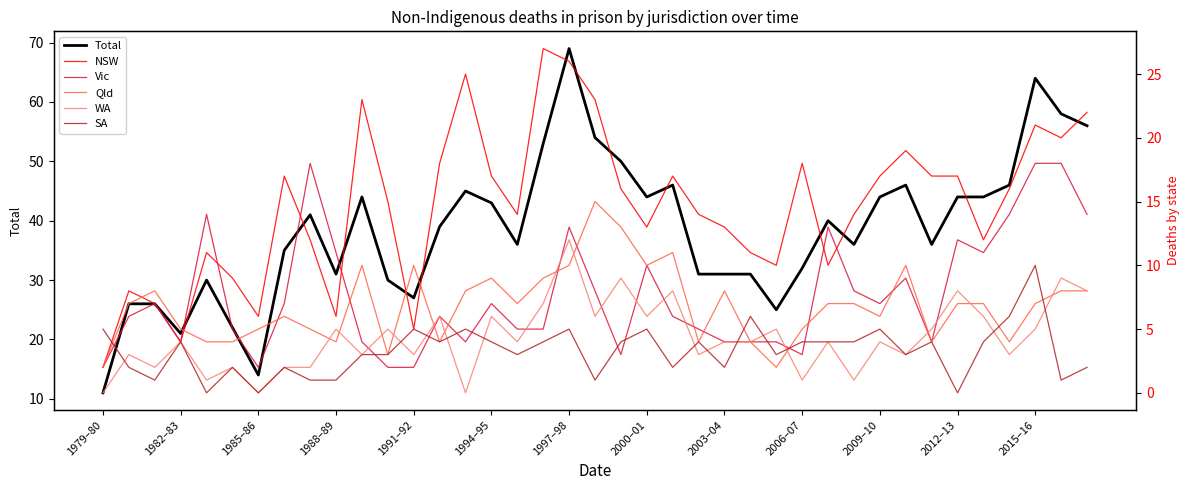

What is the lowest value of the Total series?

11